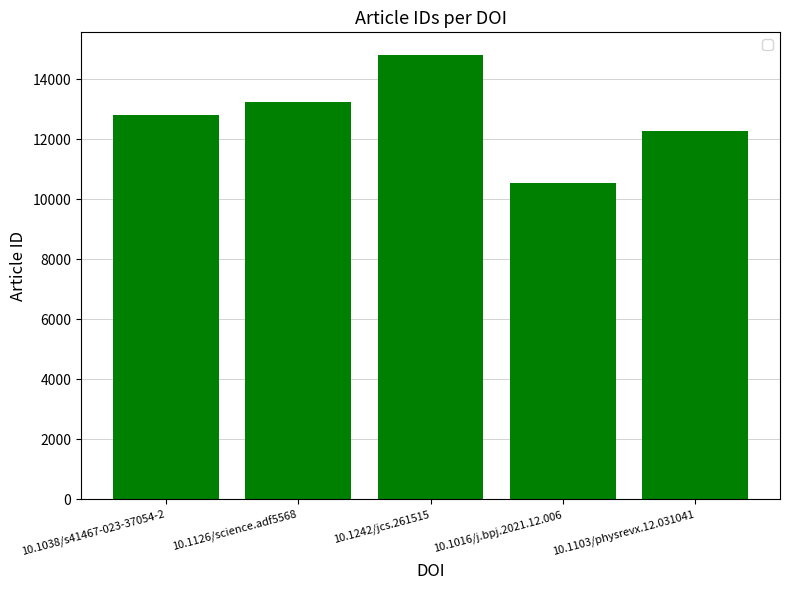

What is the maximum value shown in the chart?

14827